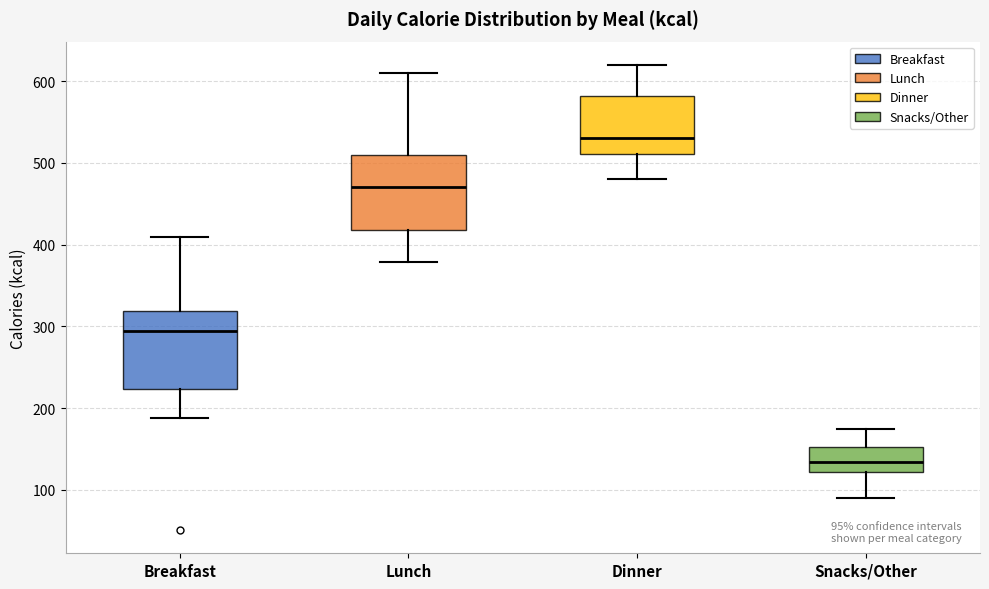

Which box's median line is the highest?

Dinner